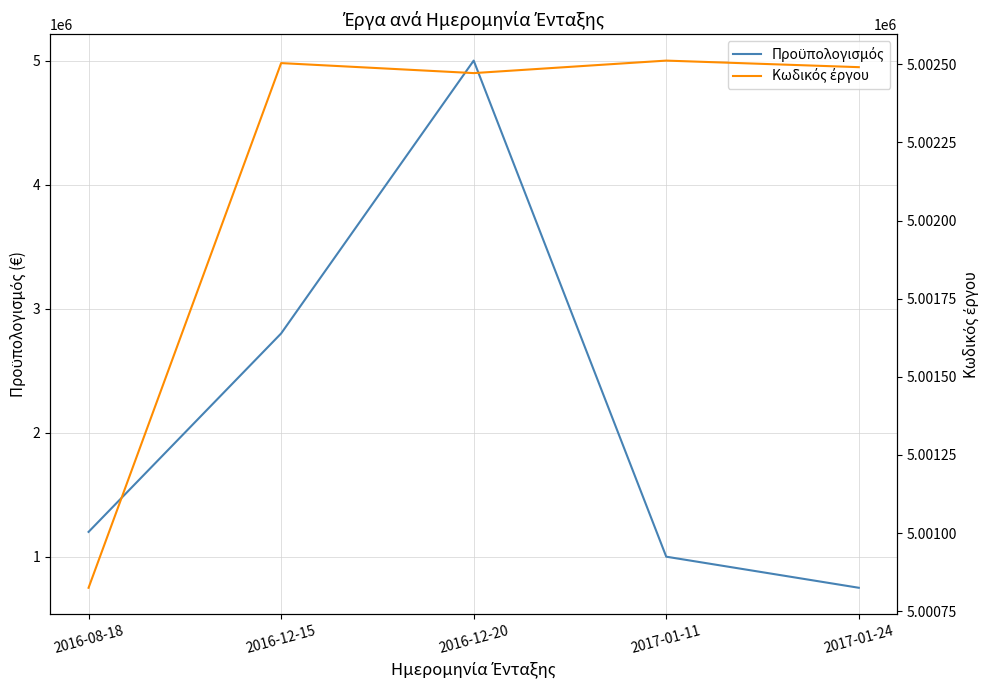

Where is the first local minimum for Κωδικός έργου?

2016-12-20